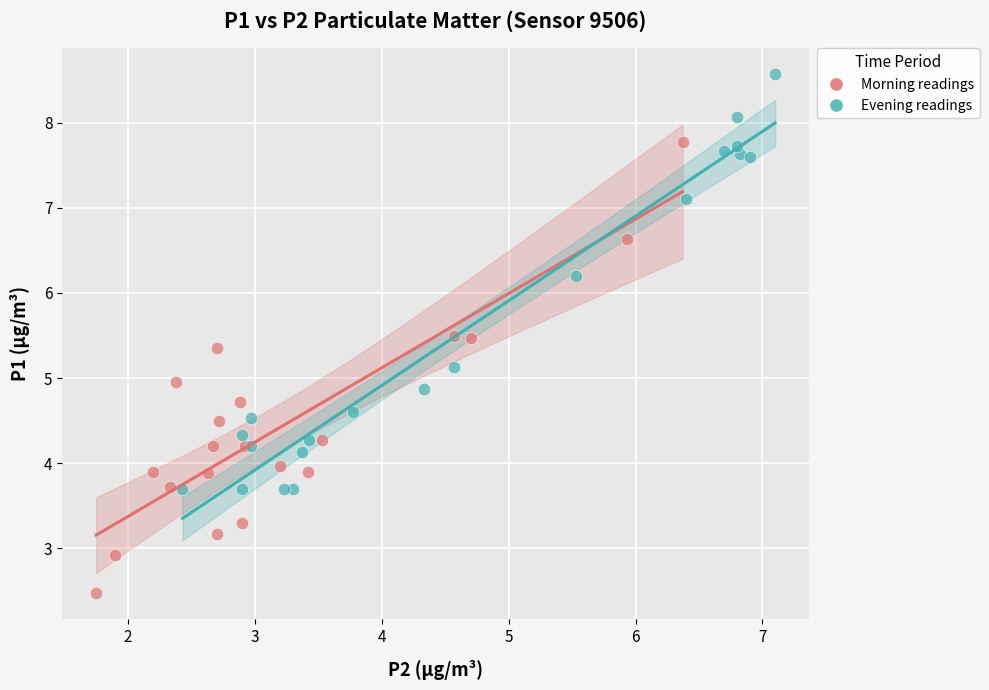

Which series reaches the maximum Y coordinate?

Evening readings